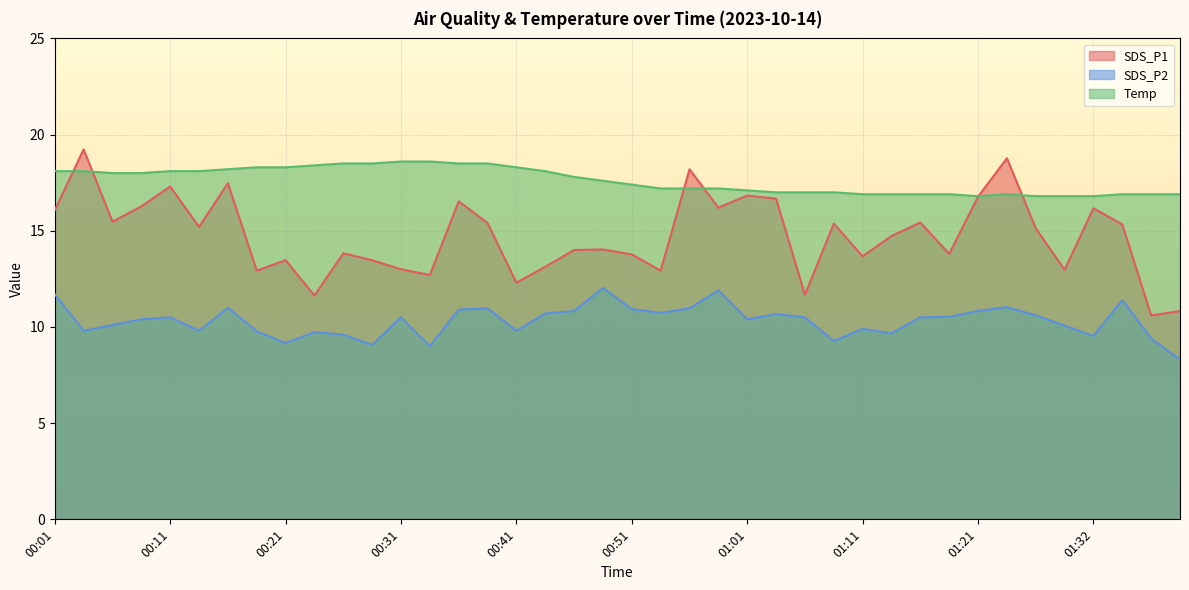

At how many categories does at least one series exceed 9?

40